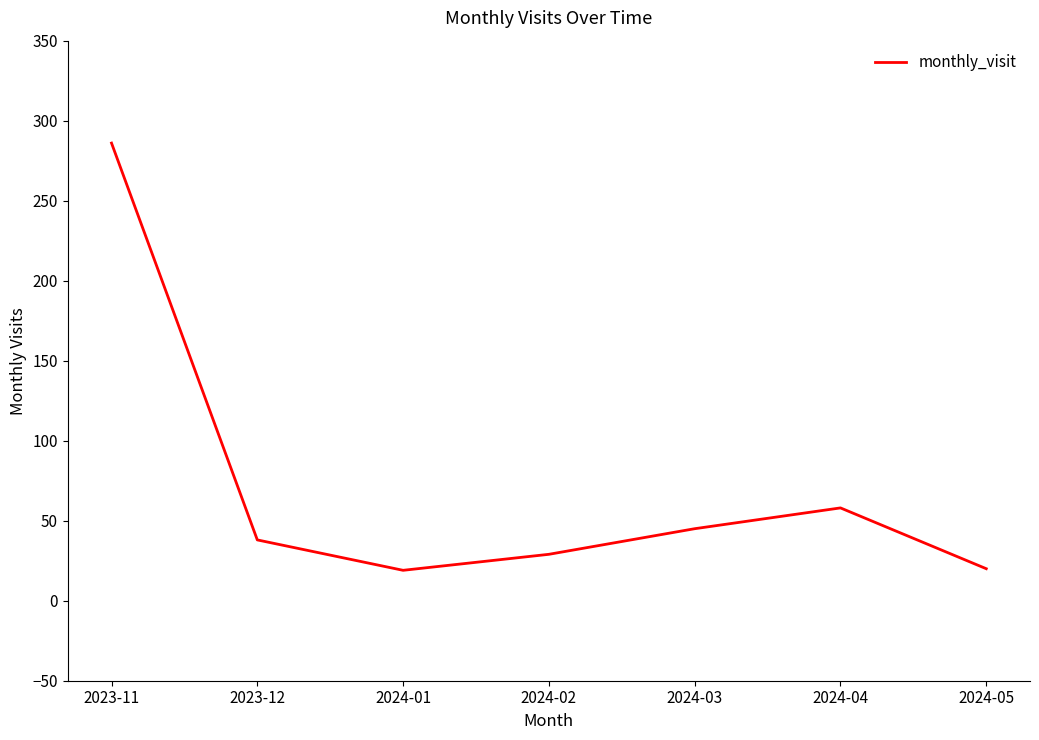

What position from the left is 2024-01?

3